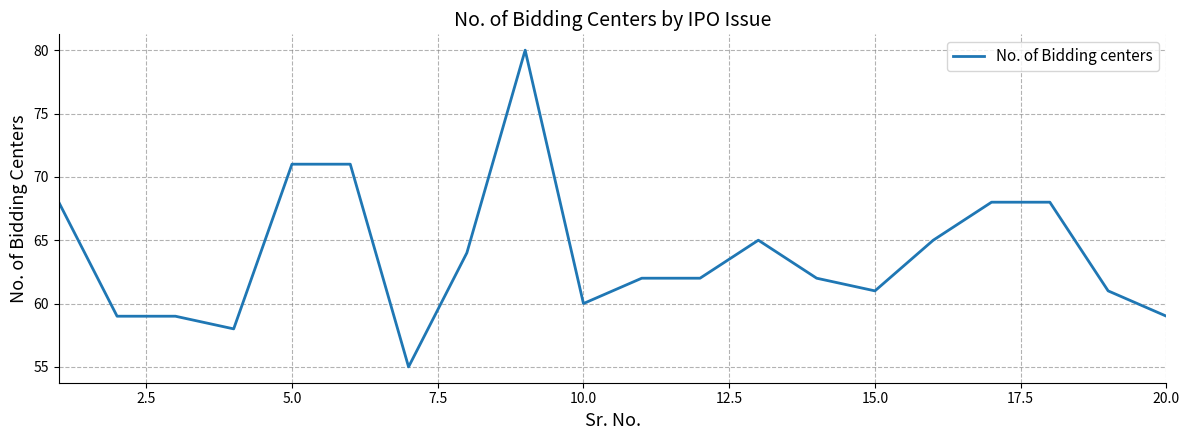

What is the greatest value displayed?

80